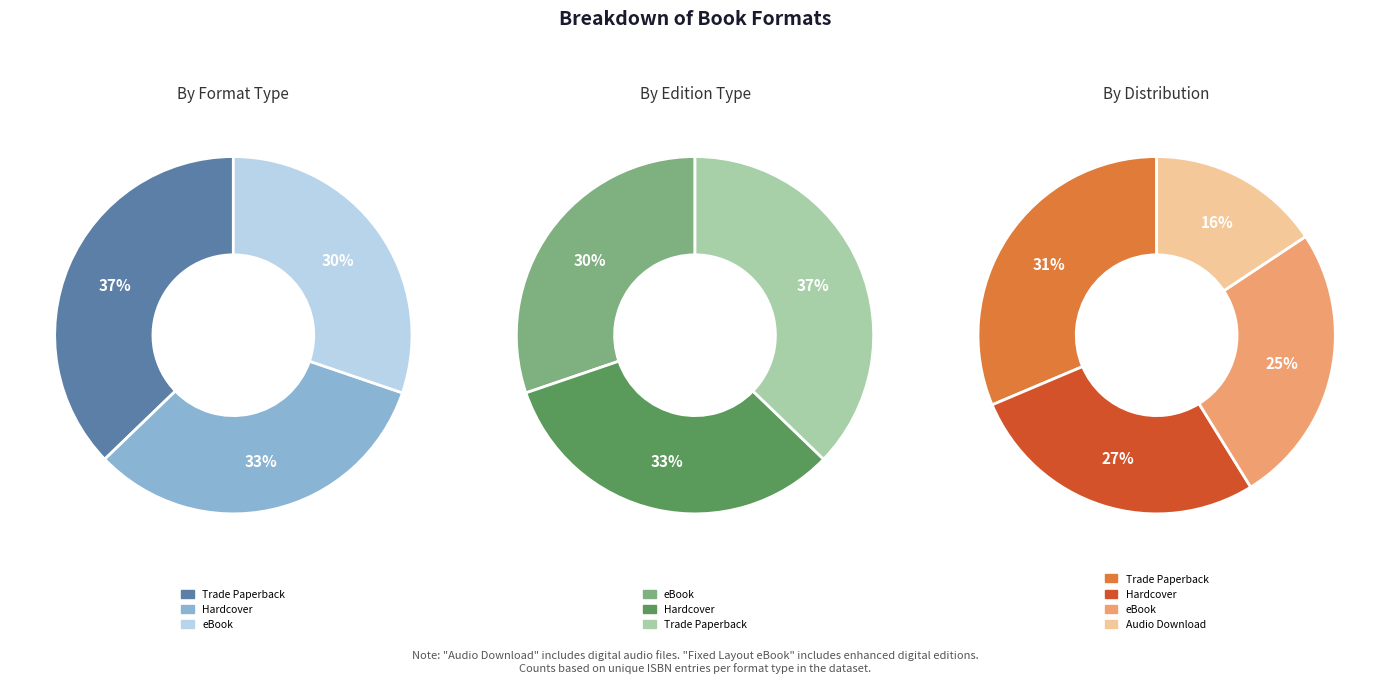

Is there a majority slice in this chart?

No